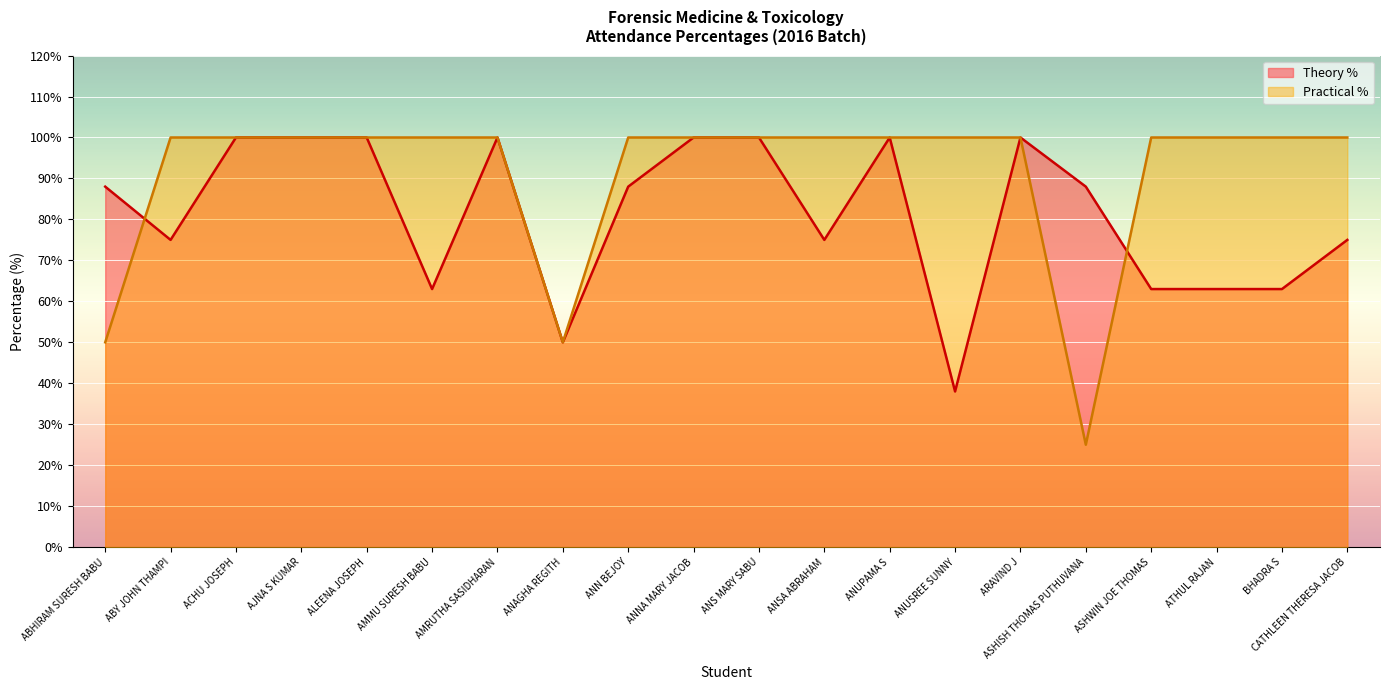

Rank the series at ANUPAMA S from highest to lowest value.

Theory %, Practical %